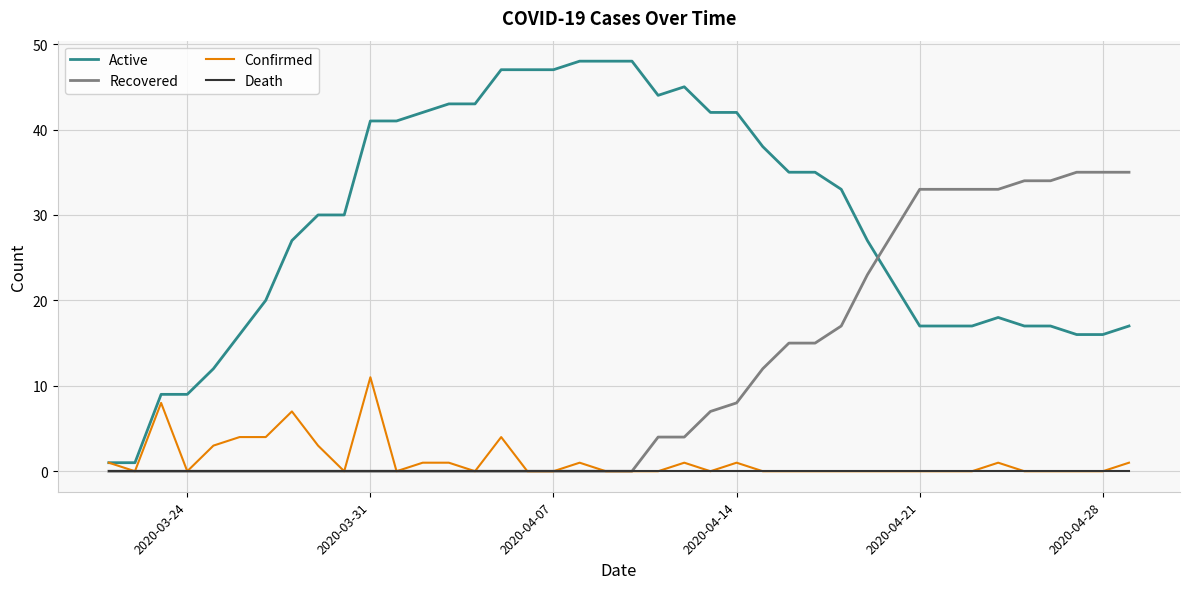

Which series has the largest total across all categories?

Active